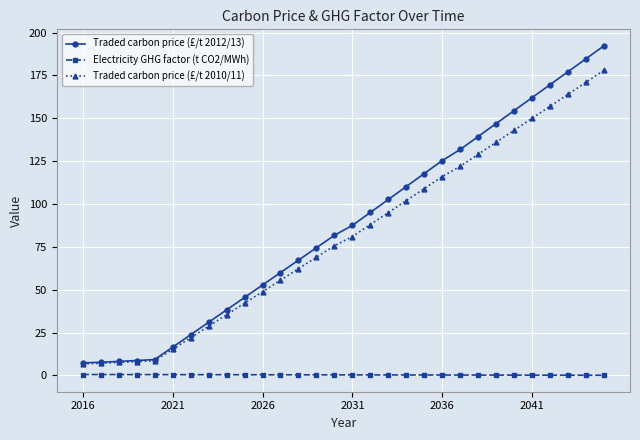

What are all the series names shown in the legend?

Traded carbon price (£/t 2012/13), Electricity GHG factor (t CO2/MWh), Traded carbon price (£/t 2010/11)